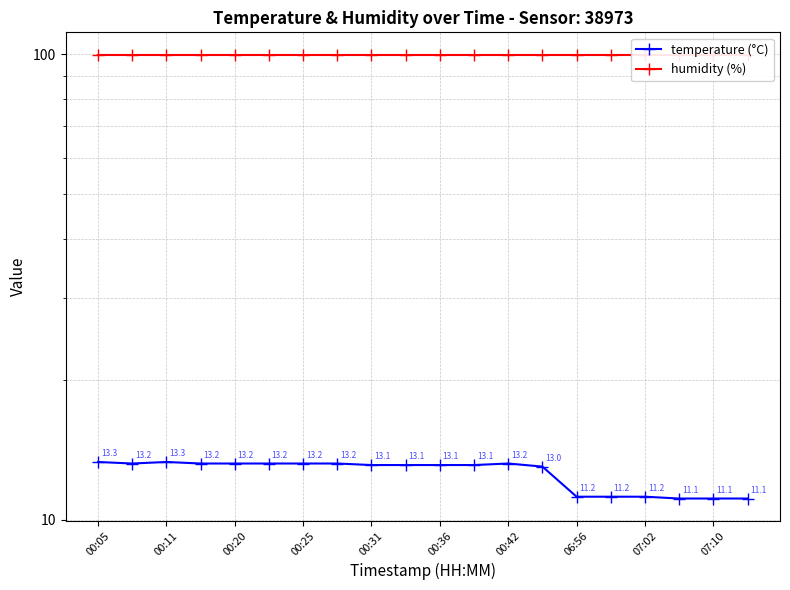

What is the sum of the humidity (%) values at 06:56 and 00:11?

199.8